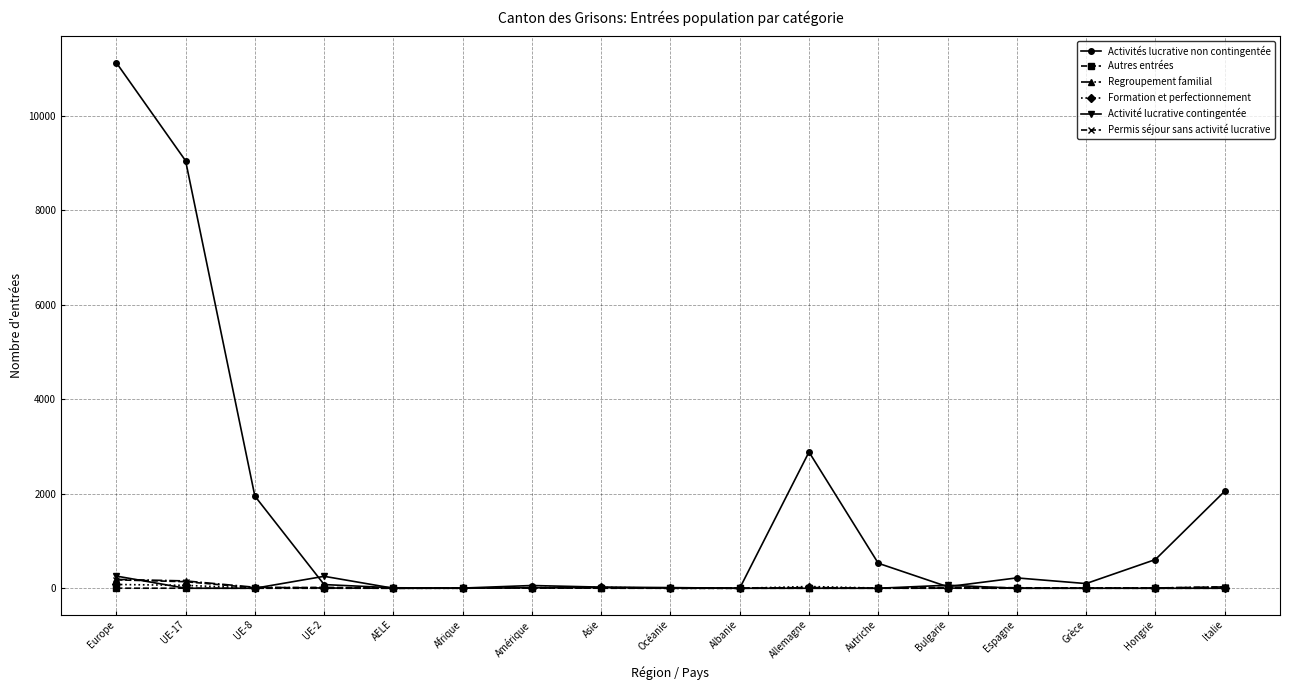

What are all the series names shown in the legend?

Activités lucrative non contingentée, Autres entrées, Regroupement familial, Formation et perfectionnement, Activité lucrative contingentée, Permis séjour sans activité lucrative